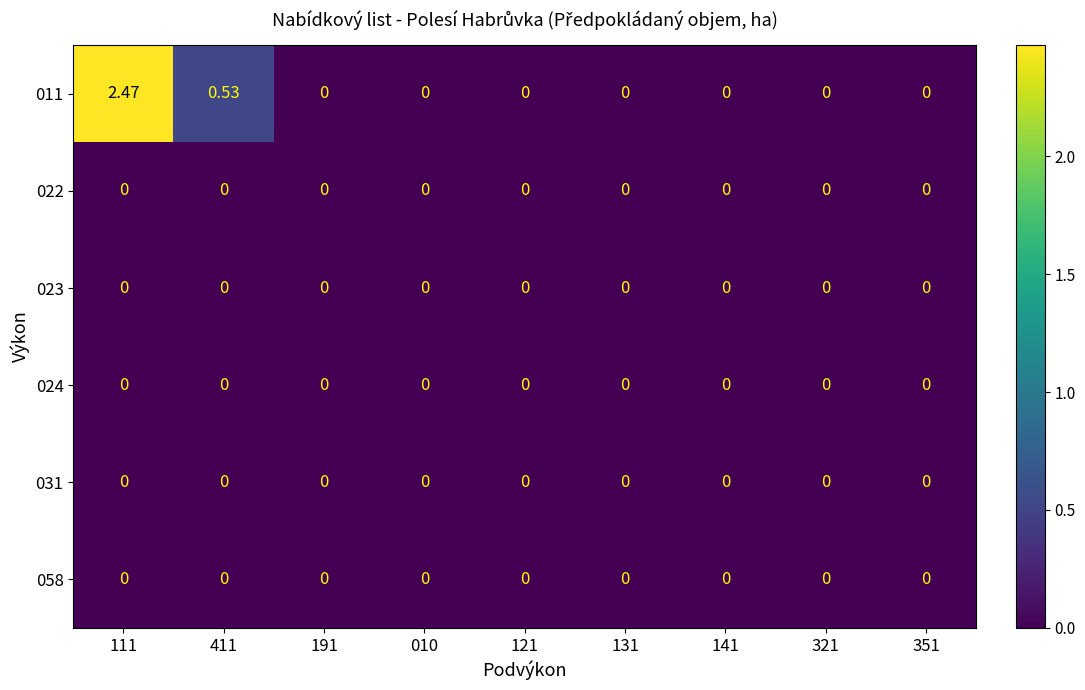

Reading left to right, list all the values displayed in this chart.

011: 111=2.5	411=0.5	191=0.0	010=0.0	121=0.0	131=0.0	141=0.0	321=0.0	351=0.0
022: 111=0.0	411=0.0	191=0.0	010=0.0	121=0.0	131=0.0	141=0.0	321=0.0	351=0.0
023: 111=0.0	411=0.0	191=0.0	010=0.0	121=0.0	131=0.0	141=0.0	321=0.0	351=0.0
024: 111=0.0	411=0.0	191=0.0	010=0.0	121=0.0	131=0.0	141=0.0	321=0.0	351=0.0
031: 111=0.0	411=0.0	191=0.0	010=0.0	121=0.0	131=0.0	141=0.0	321=0.0	351=0.0
058: 111=0.0	411=0.0	191=0.0	010=0.0	121=0.0	131=0.0	141=0.0	321=0.0	351=0.0